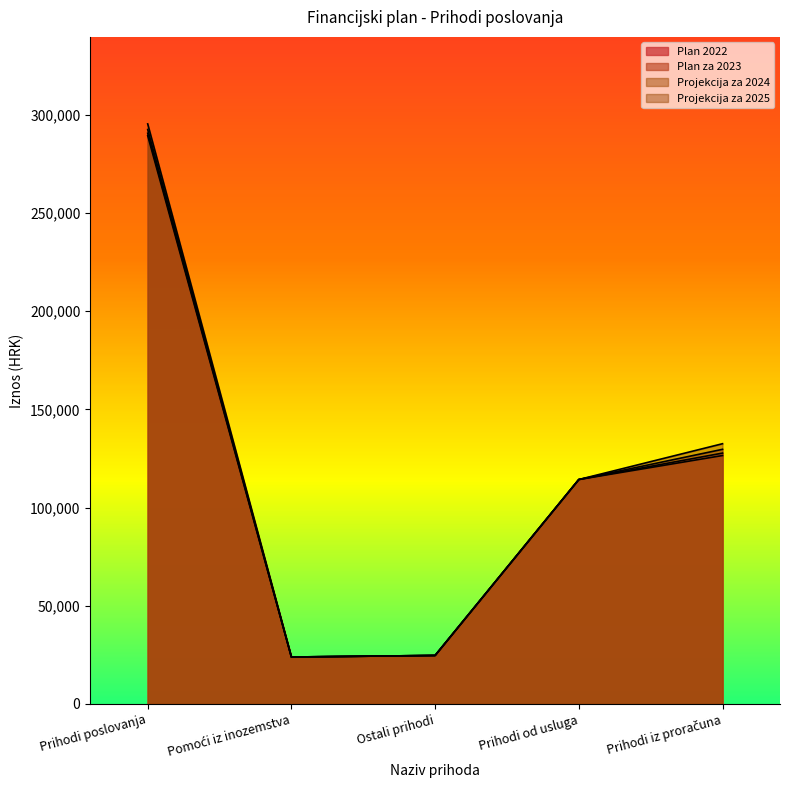

What is the lowest value of the Plan za 2023 series?

23890